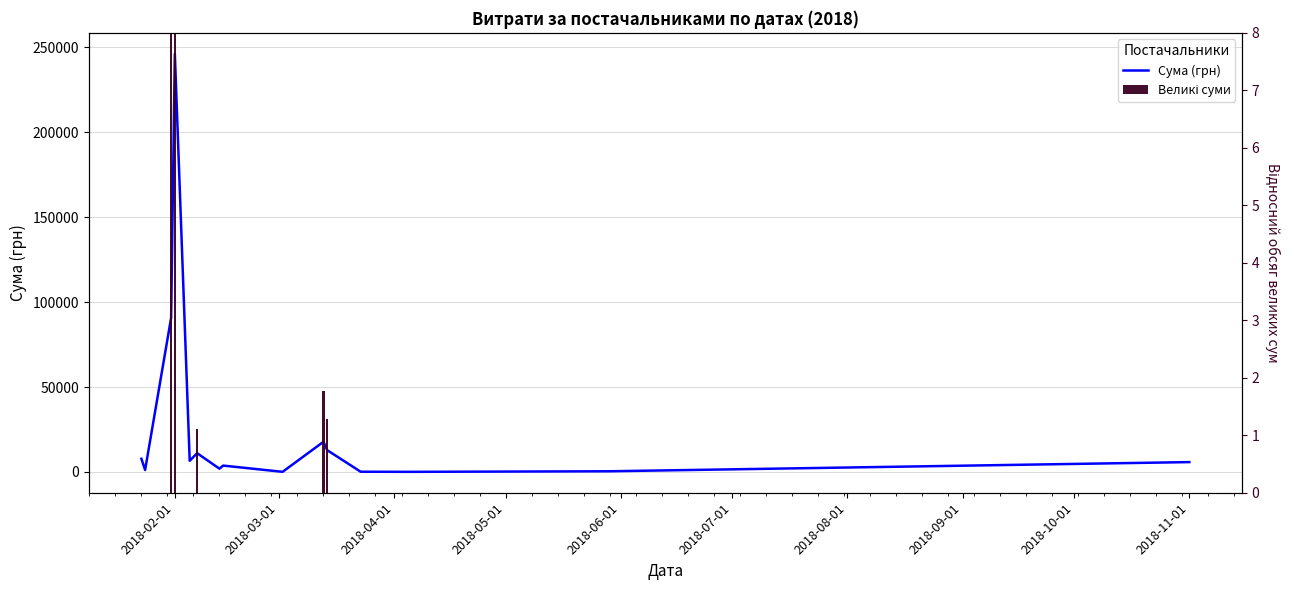

True or false: the data shows 61.1 at 11.

False